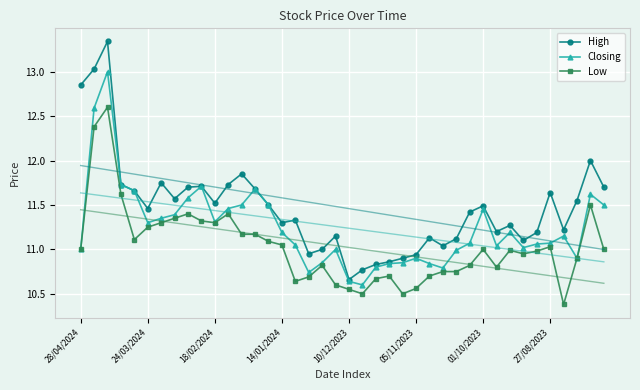

What is the sum of all High values?

458.8